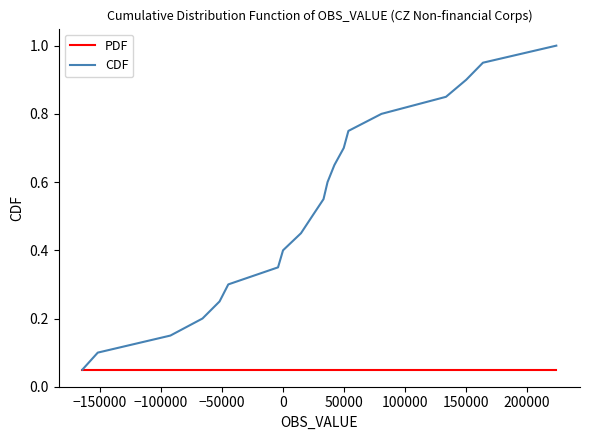

Which series has the largest total across all categories?

CDF